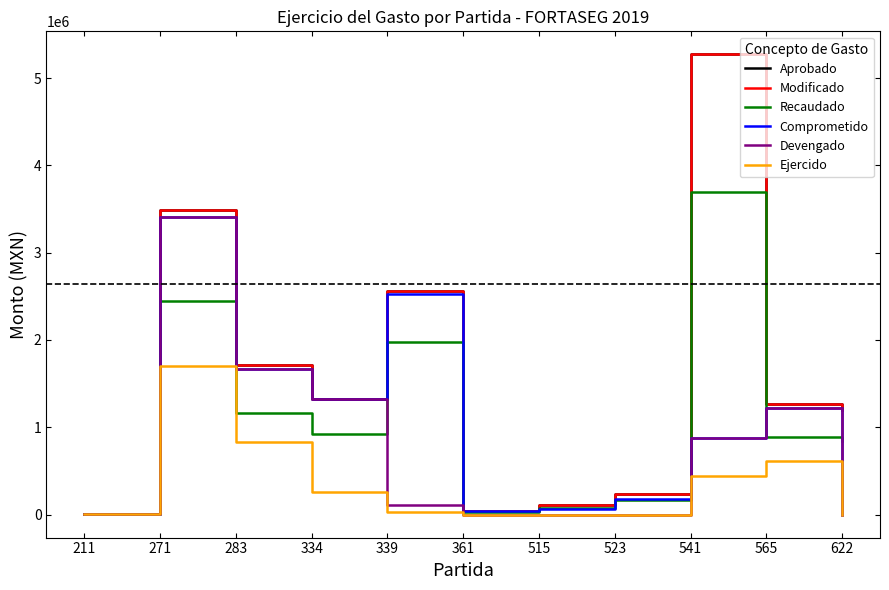

What is the average value of the Aprobado series?

1565390.7